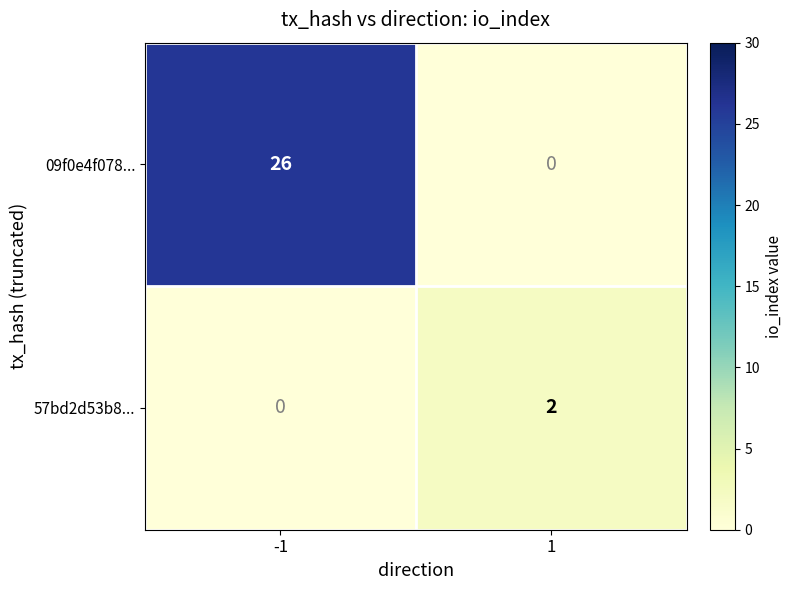

True or false: 57bd2d53b8... has a value of 0 at -1.

True